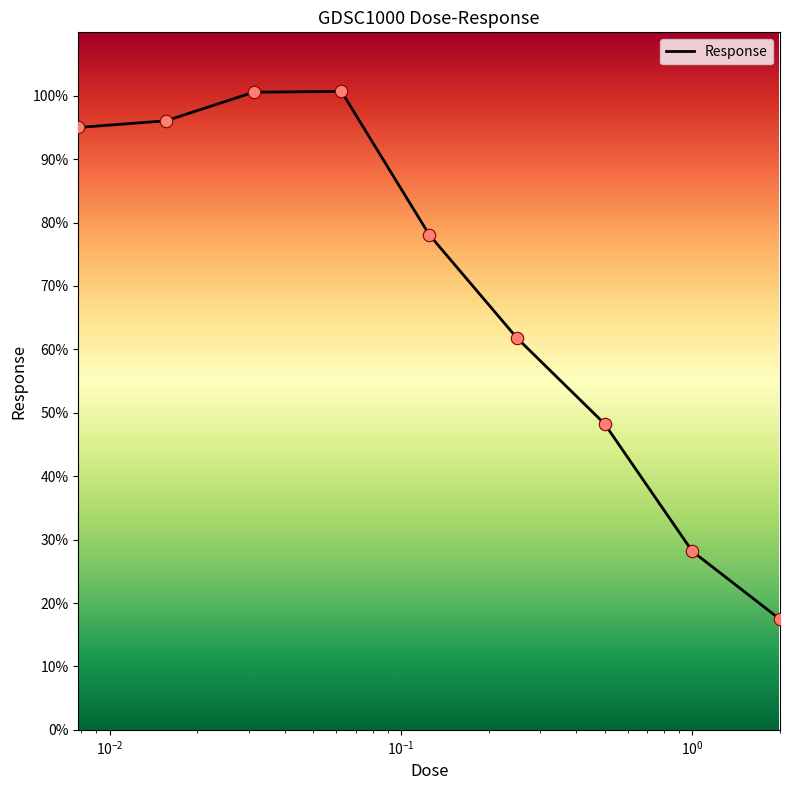

What is the greatest value displayed?

100.7